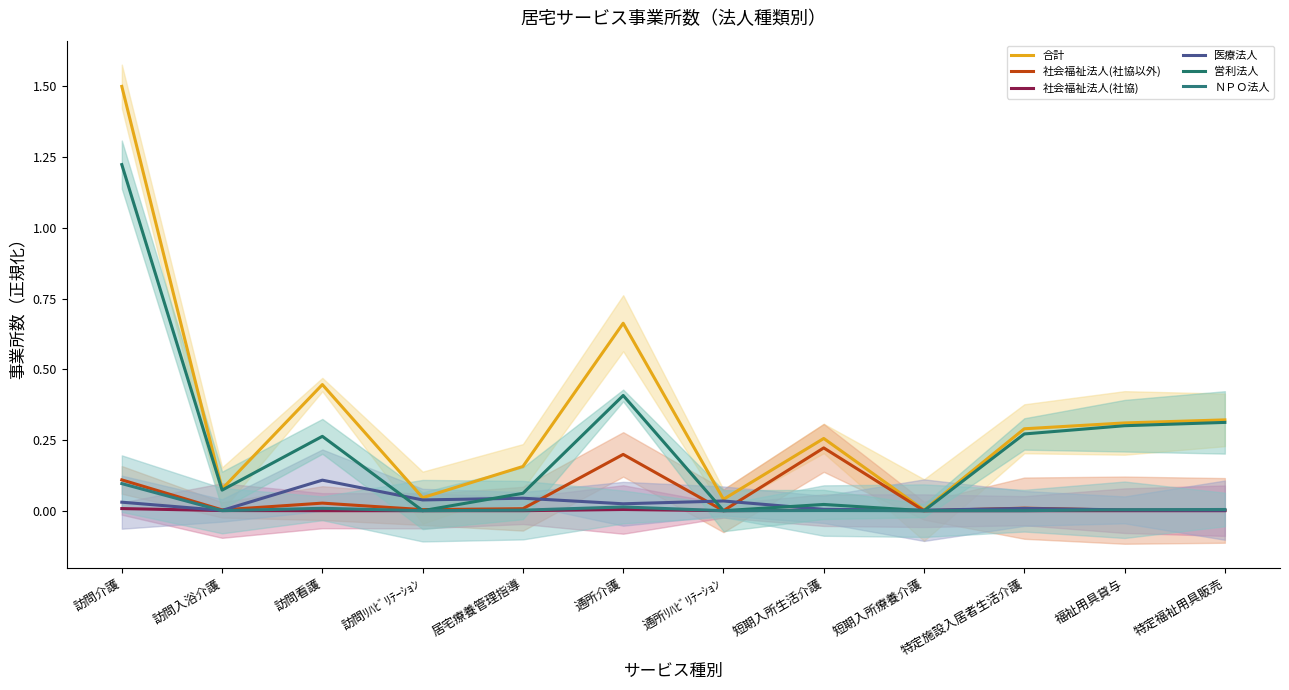

How many series are shown in this chart?

6